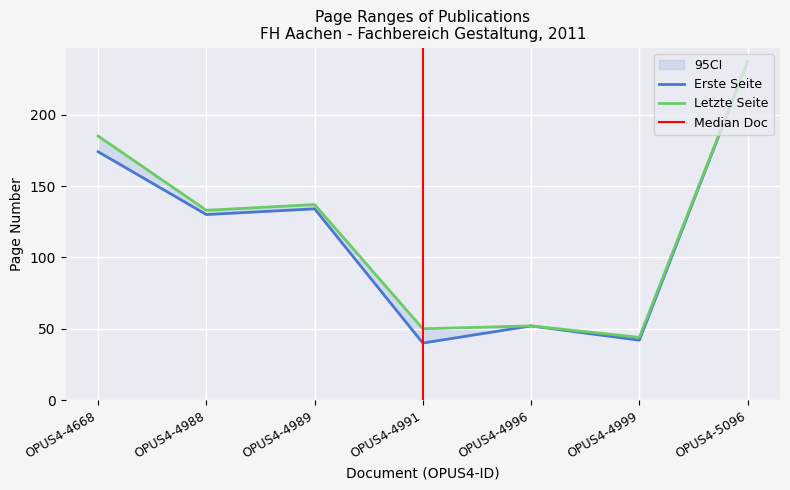

Which category has the lowest value in the Letzte Seite series?

OPUS4-4999